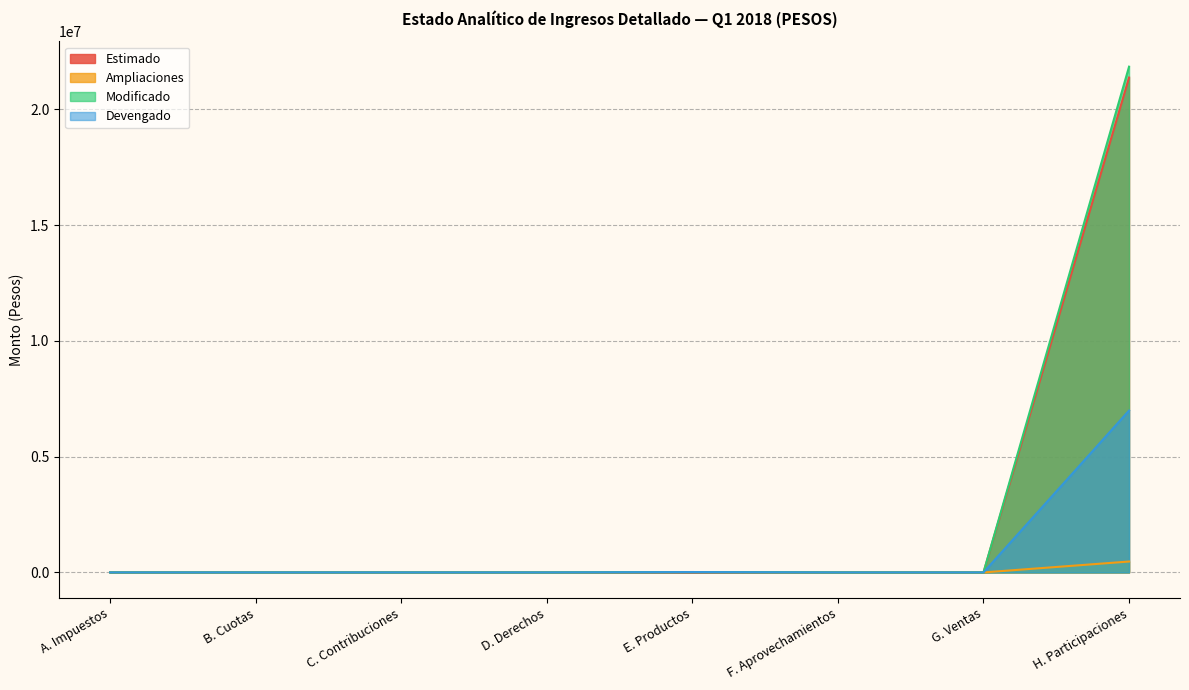

What are all the series names shown in the legend?

Estimado, Ampliaciones, Modificado, Devengado